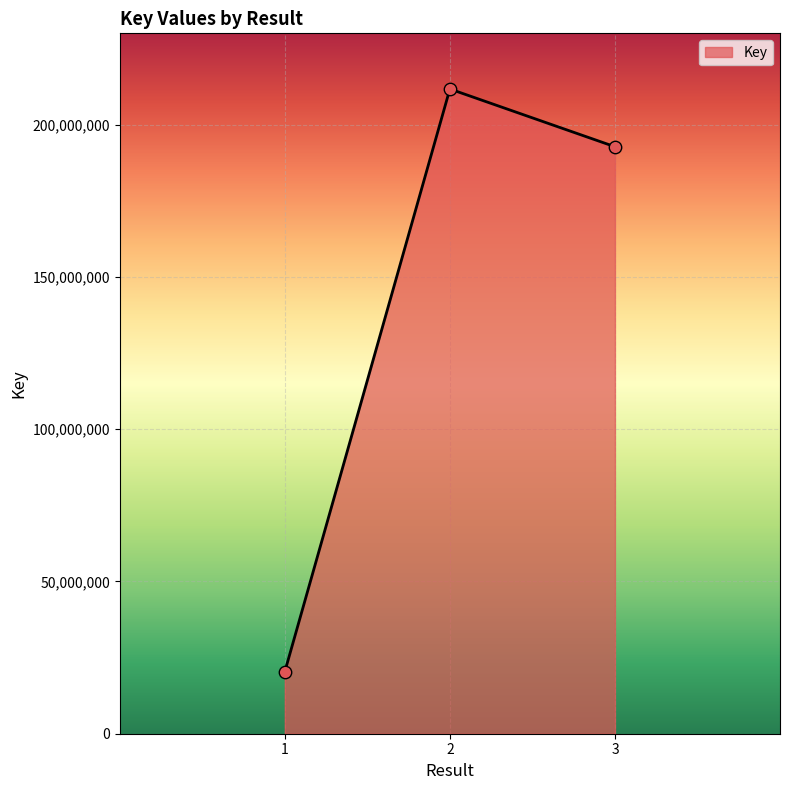

What is the ratio of the value at 3 to the value at 1?

9.5